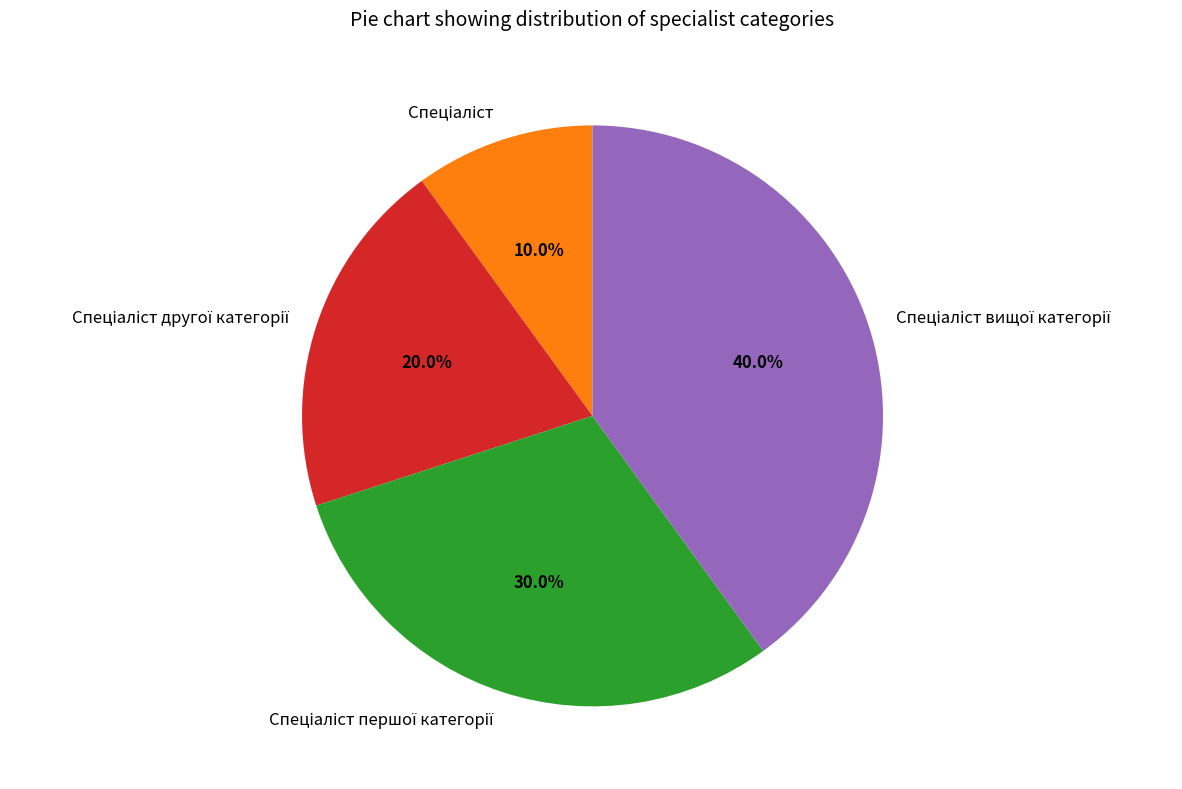

Is there a majority slice in this chart?

No